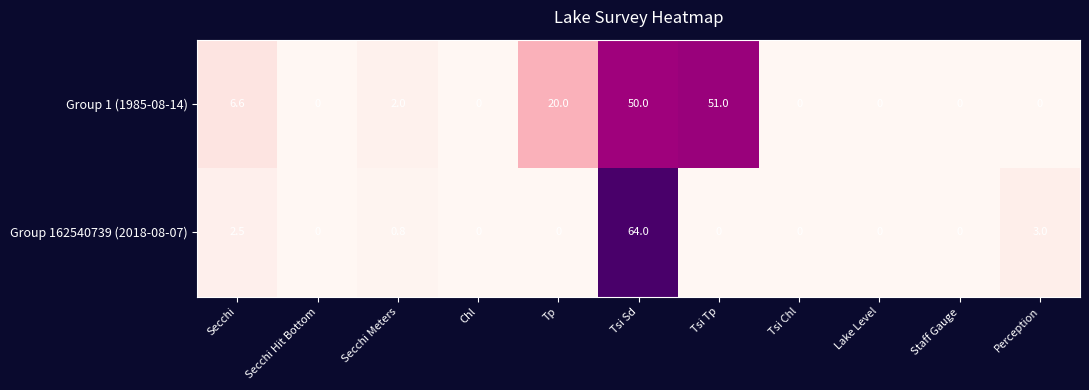

Is it true that Group 1 (1985-08-14) equals 24.0 at Perception?

False